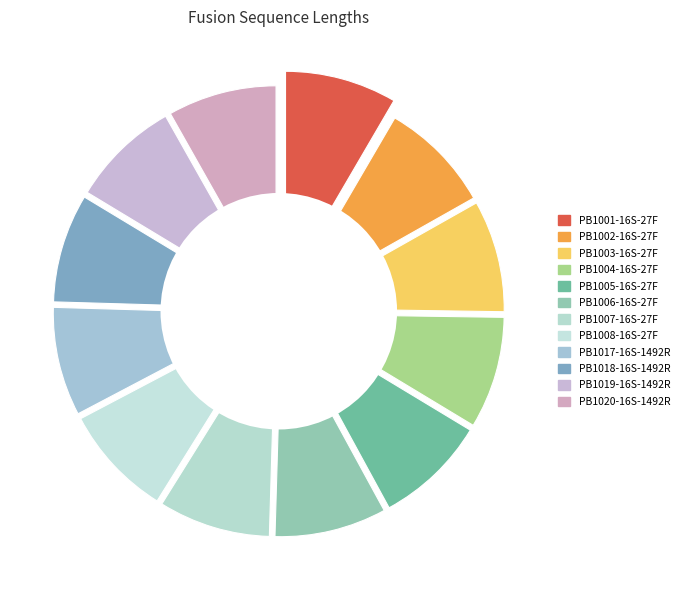

What percentage is the PB1007-16S-27F slice, to the nearest percent?

8%